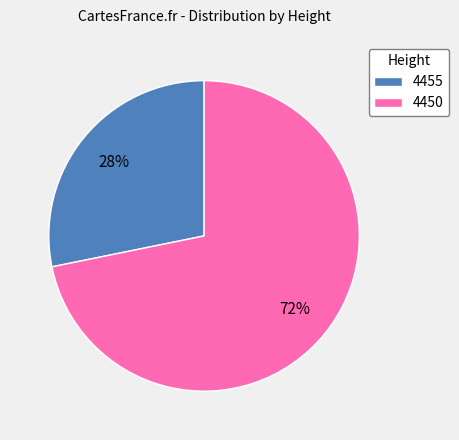

Between 4450 and 4455, which is larger?

4450